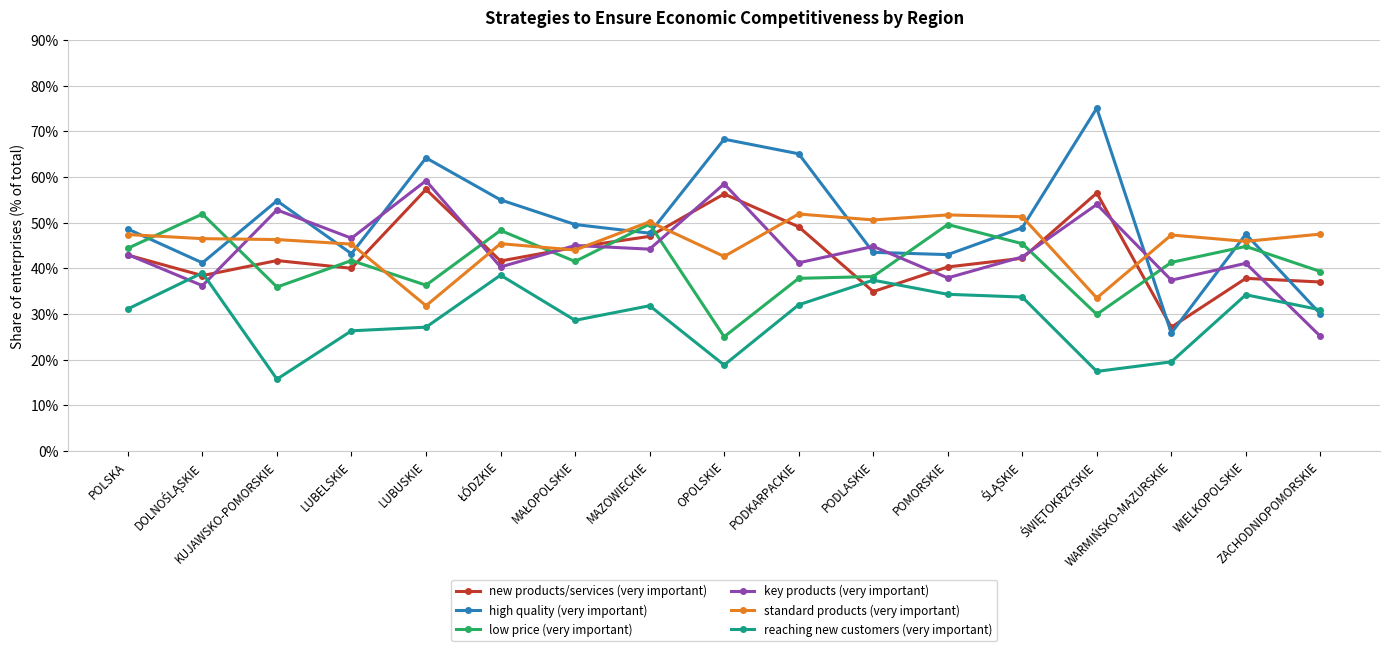

Which series has the largest total across all categories?

high quality (very important)